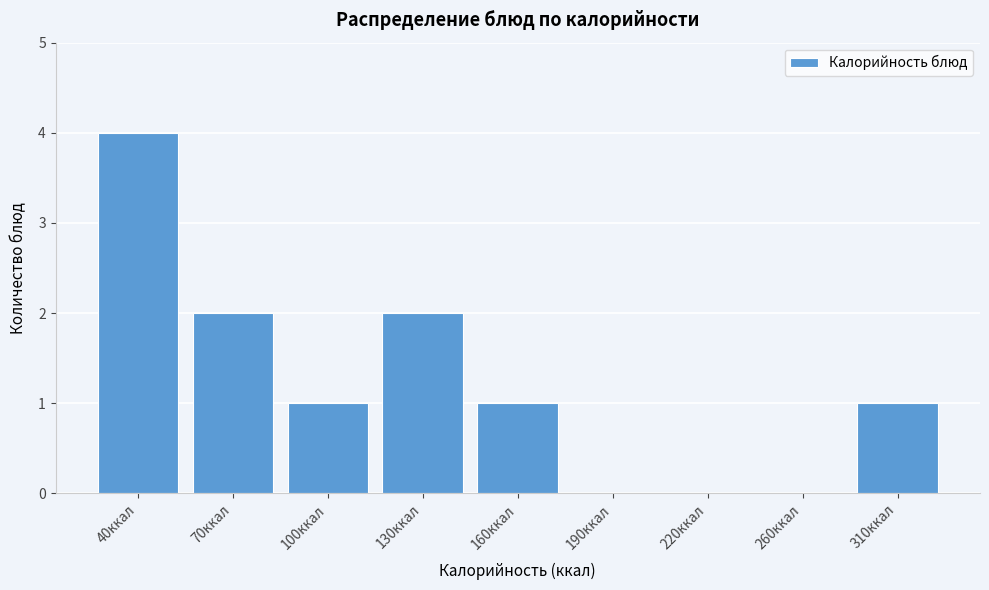

Reading left to right, transcribe all the data shown in this chart.

40ккал=4	70ккал=2	100ккал=1	130ккал=2	160ккал=1	190ккал=0	220ккал=0	260ккал=0	310ккал=1